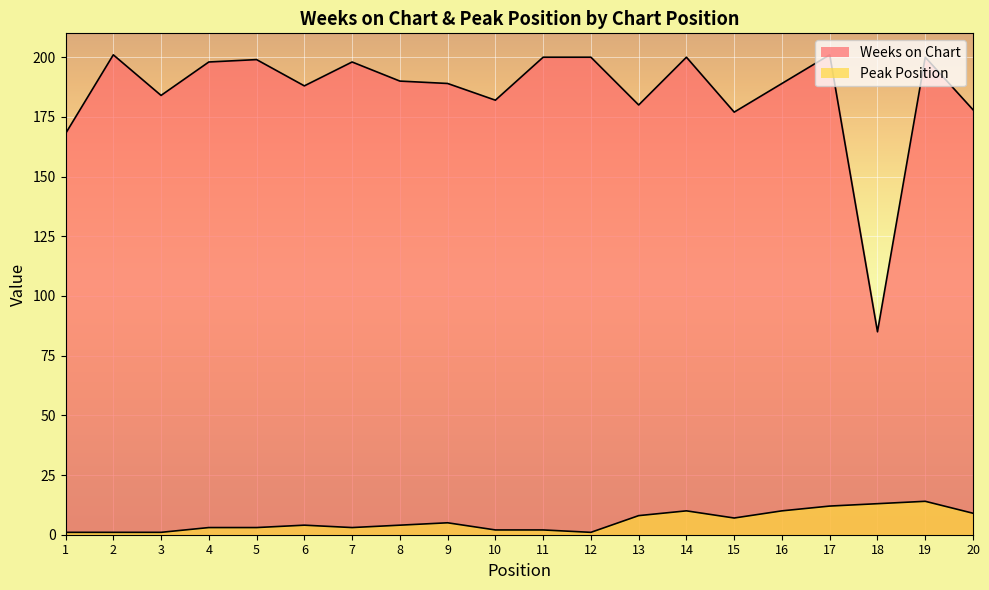

At which category does Peak Position reach its first local peak?

6